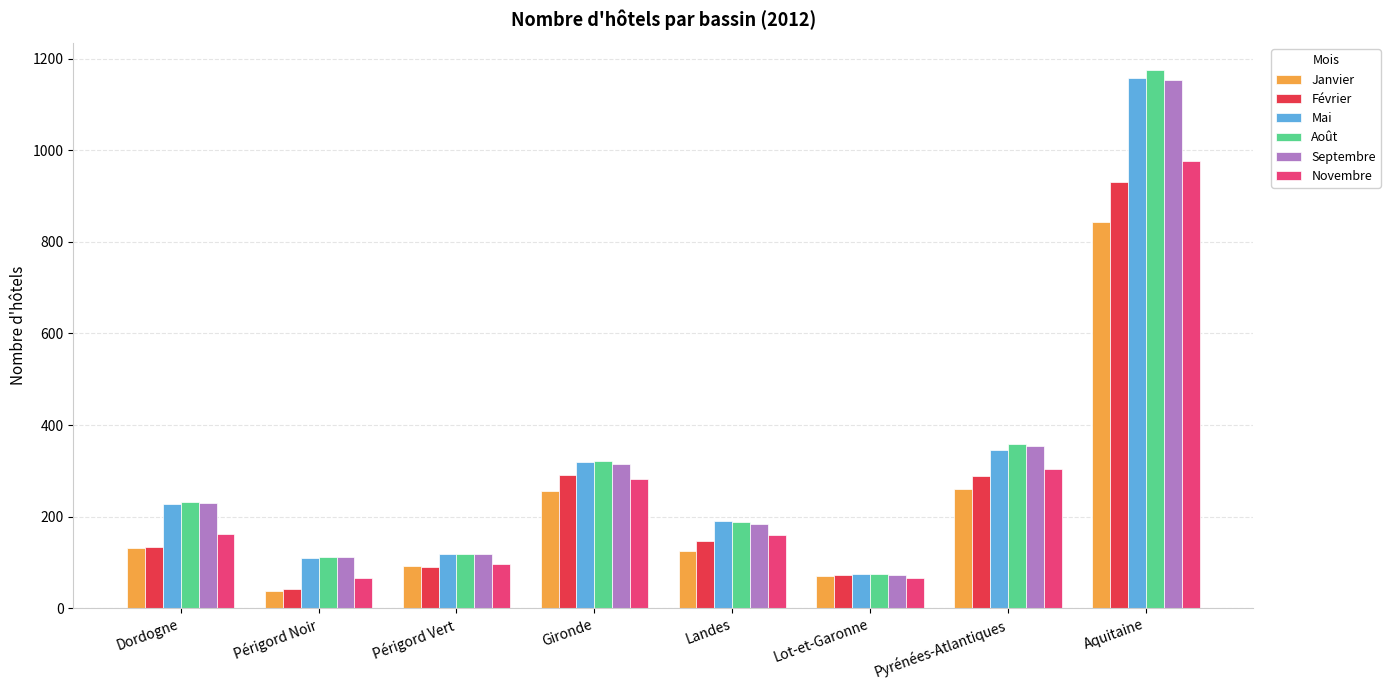

At which category is the sum across all series the highest?

Aquitaine